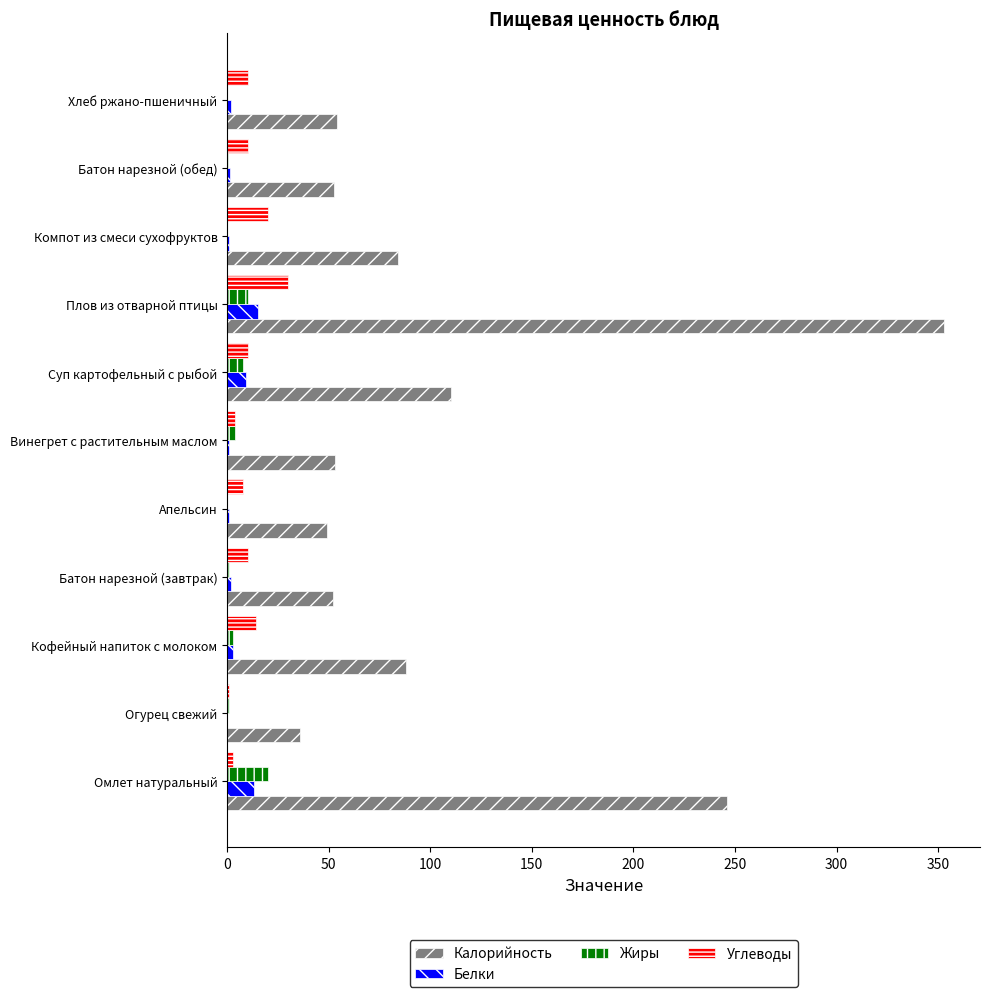

What is the approximate value of Калорийность at Плов из отварной птицы?

353.0